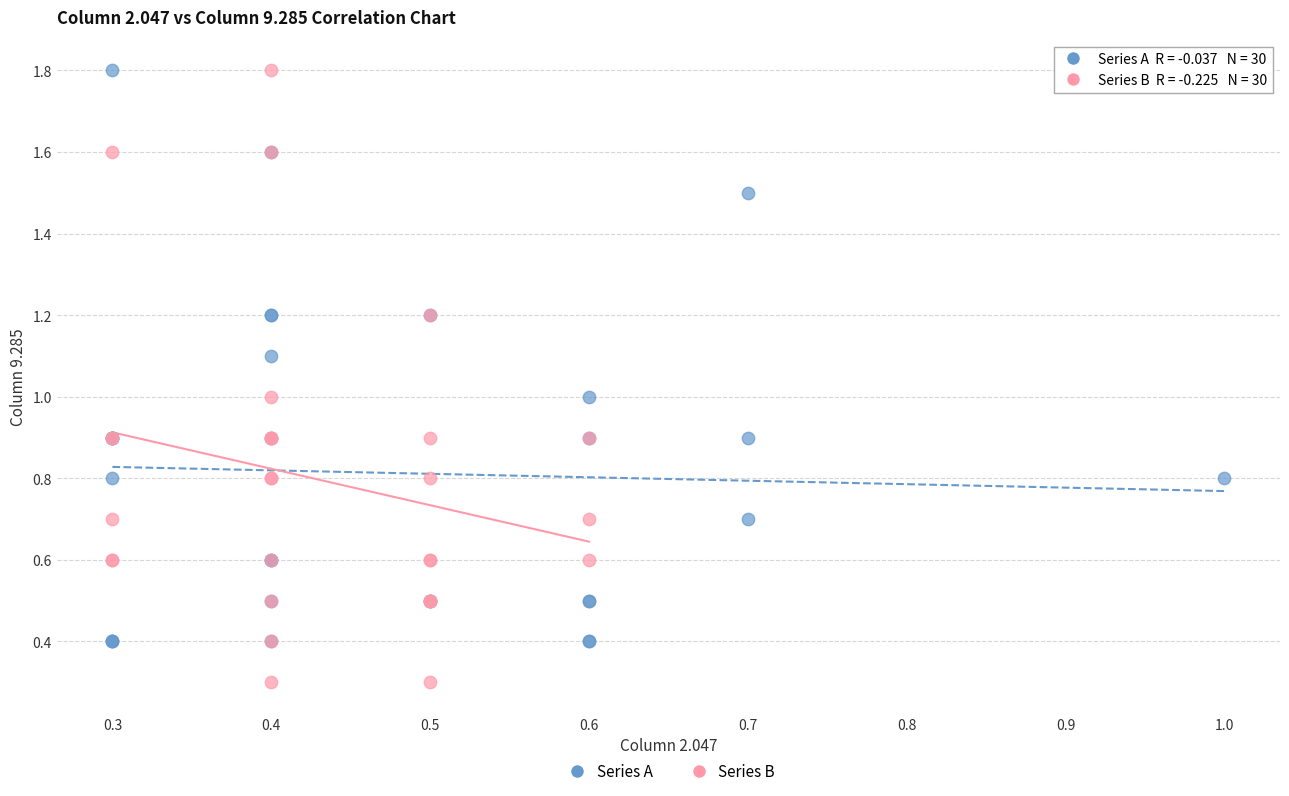

Which series reaches the minimum Y coordinate?

Series B